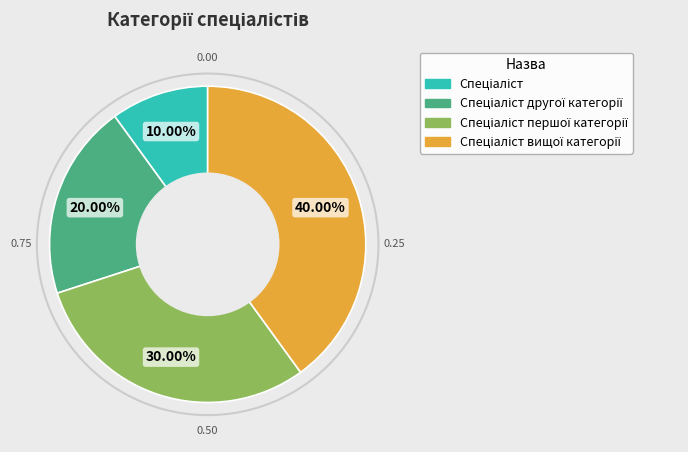

Is there a majority slice in this chart?

No